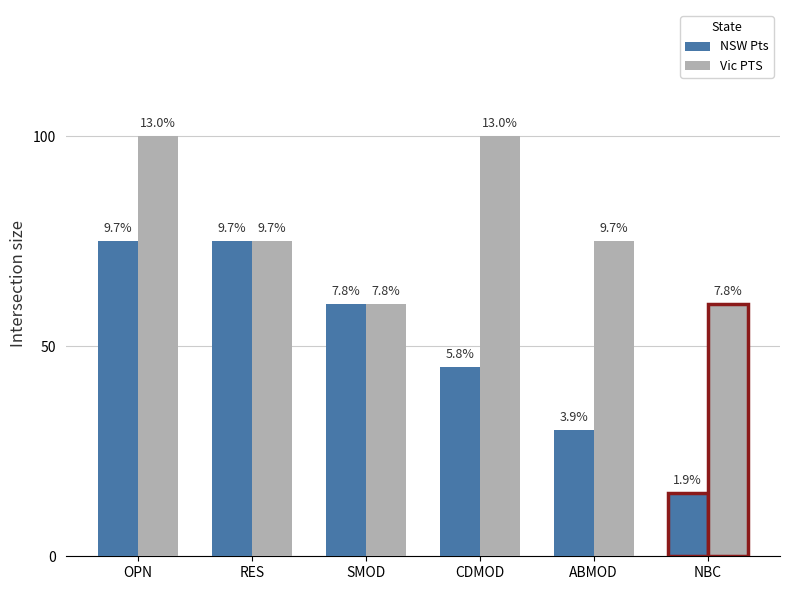

Does the chart contain stacked bars?

No